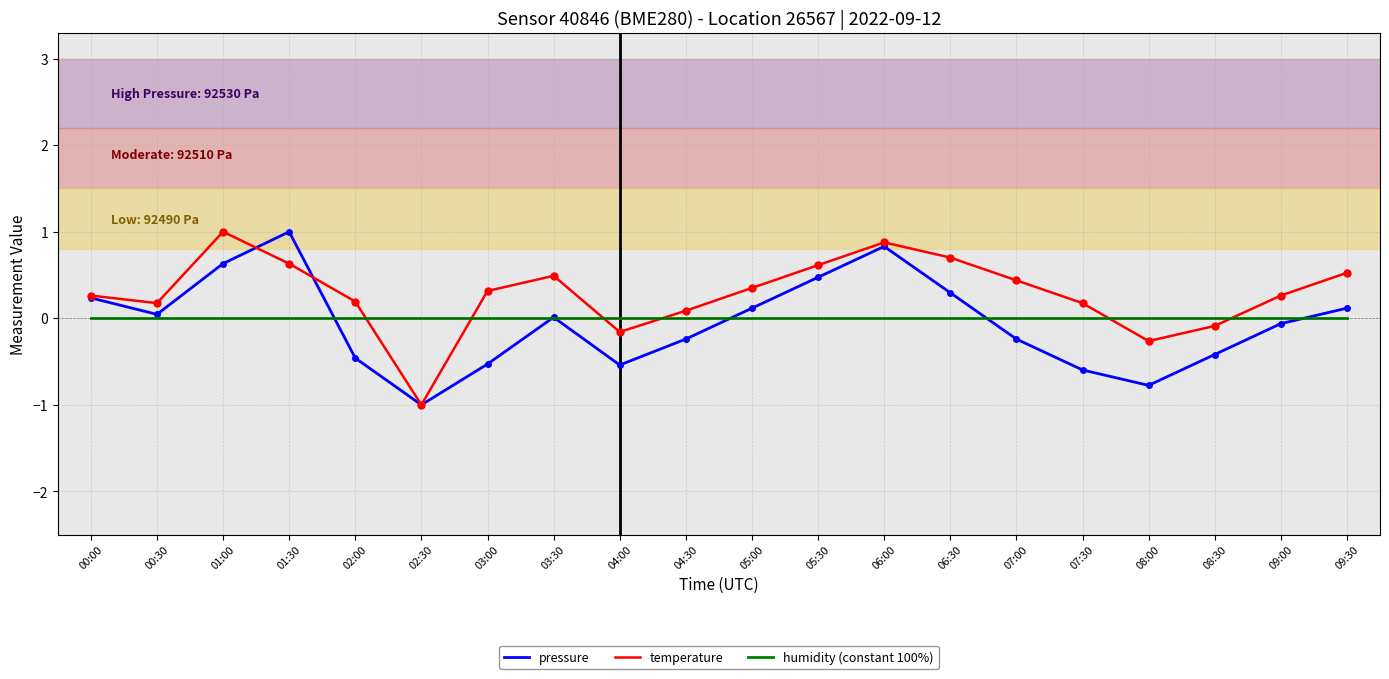

Rank the series at 01:00 from lowest to highest value.

humidity (constant 100%), pressure, temperature